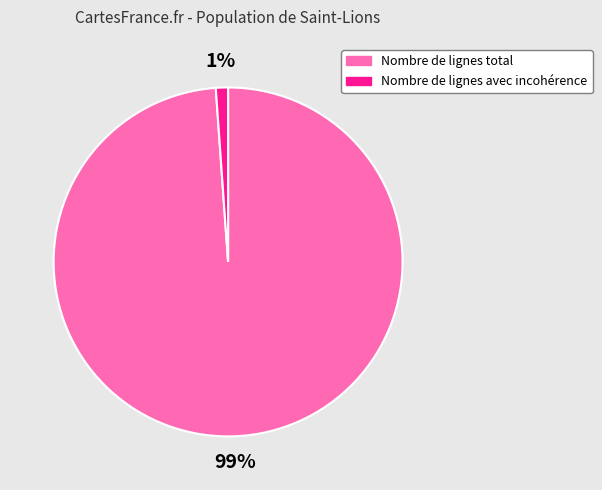

Does Nombre de lignes total account for over 50% of the chart?

Yes